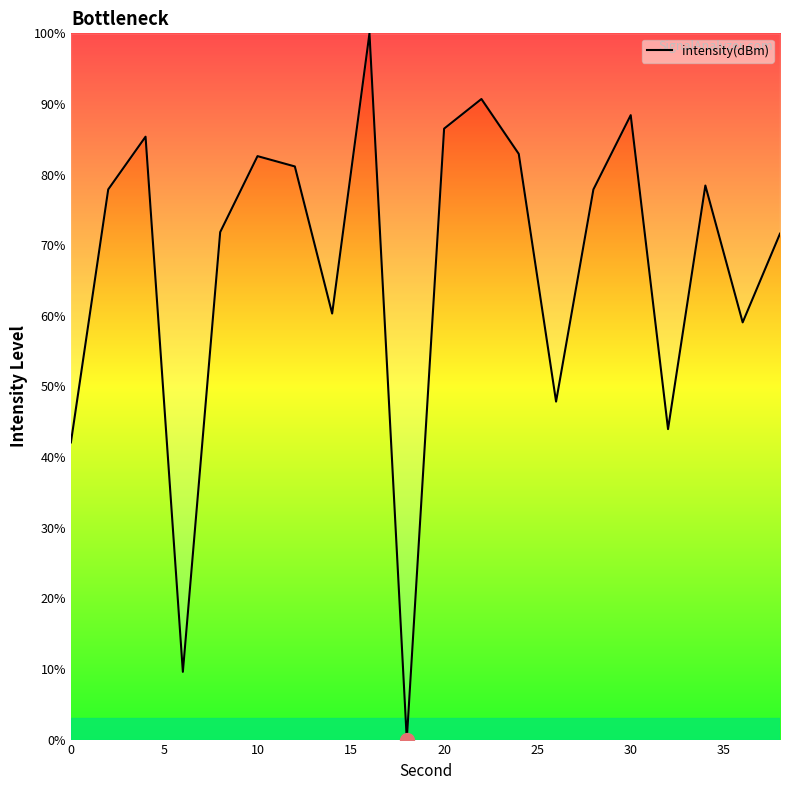

What is the greatest value displayed?

100.0